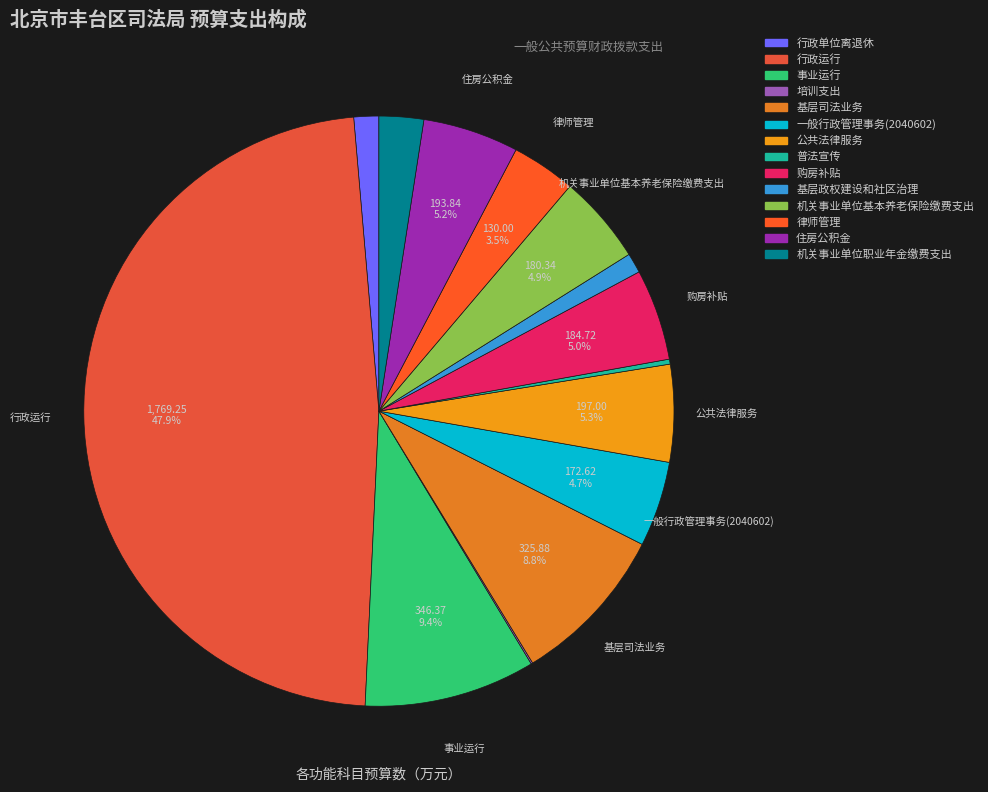

Does 机关事业单位职业年金缴费支出 represent more than half of the total?

No